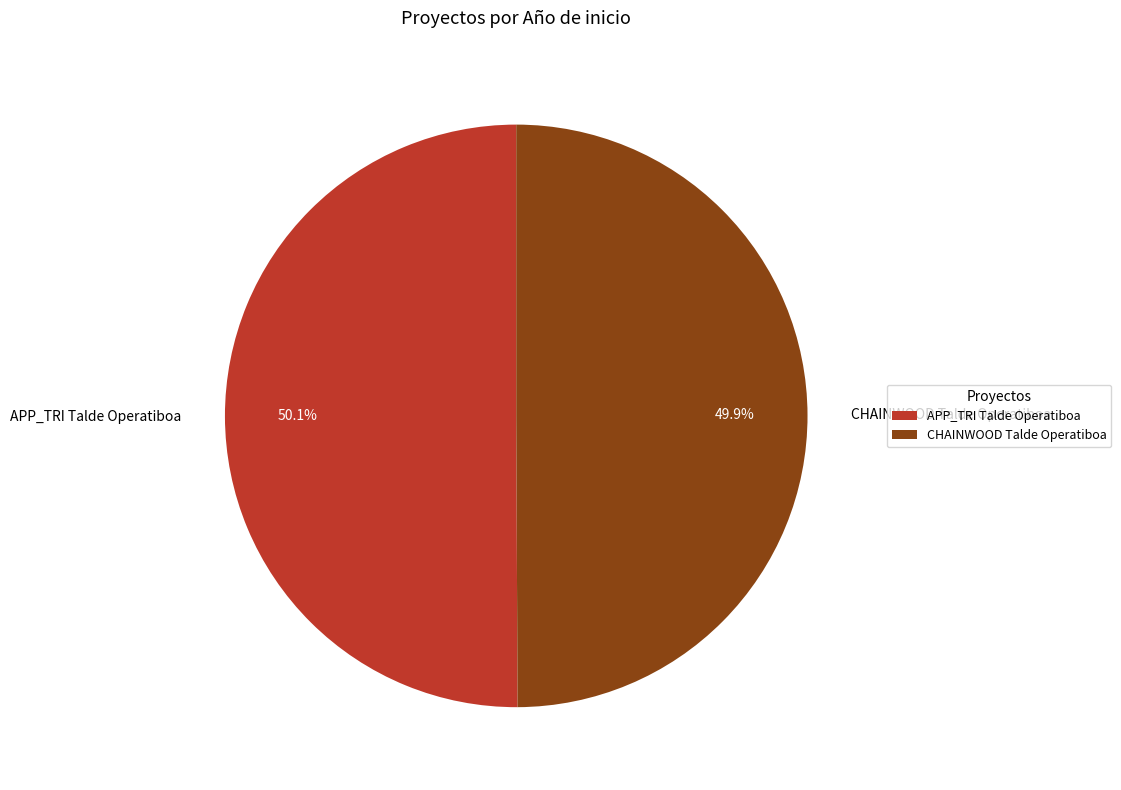

Combined, do APP_TRI Talde Operatiboa and CHAINWOOD Talde Operatiboa account for over 50%?

Yes